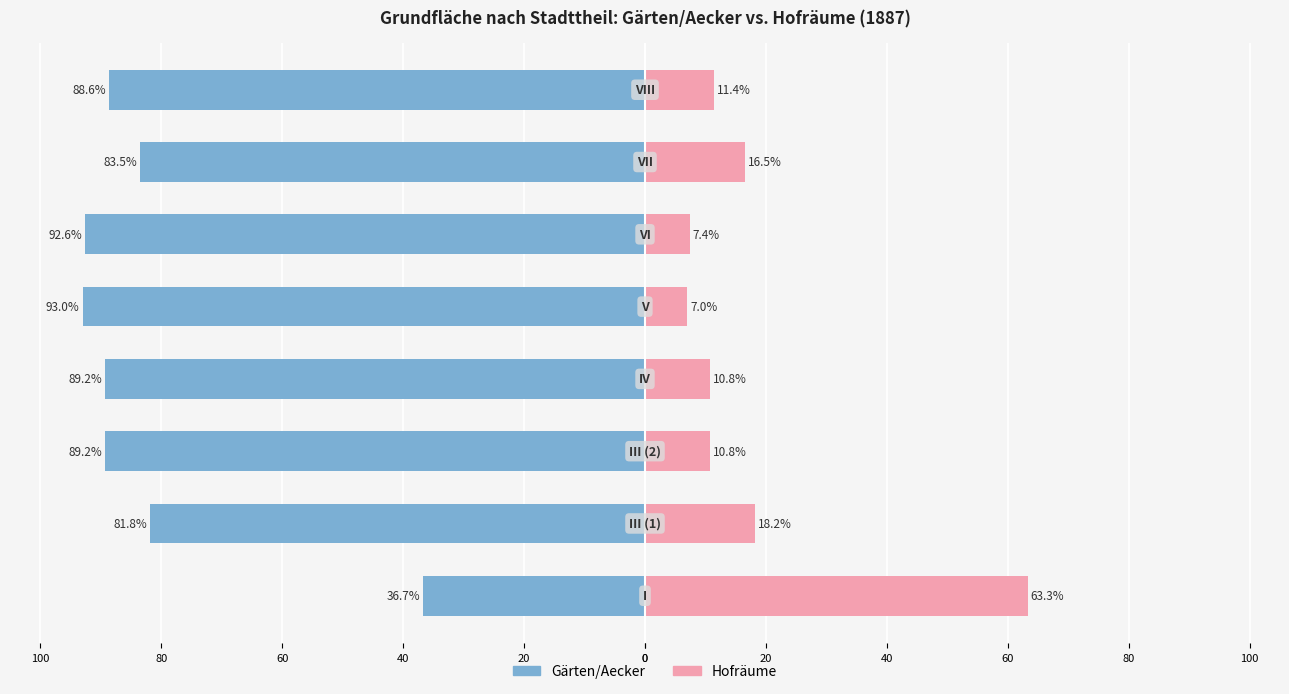

What is the difference between the second highest and second lowest values in the Gärten/Aecker series?

10.8